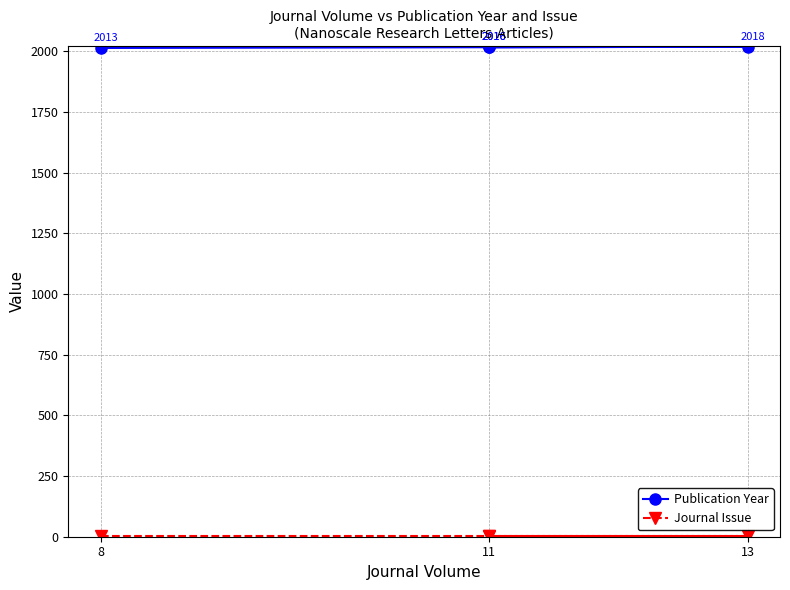

At which category is the sum across all series the highest?

13